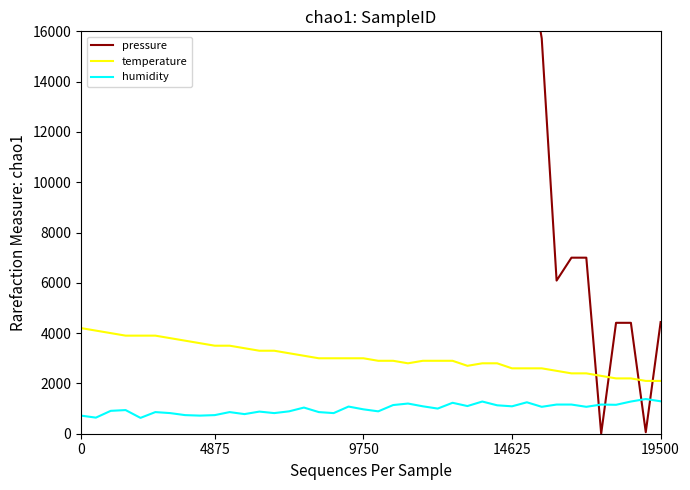

The temperature series shows 3785.6 at 14625. True or false?

False